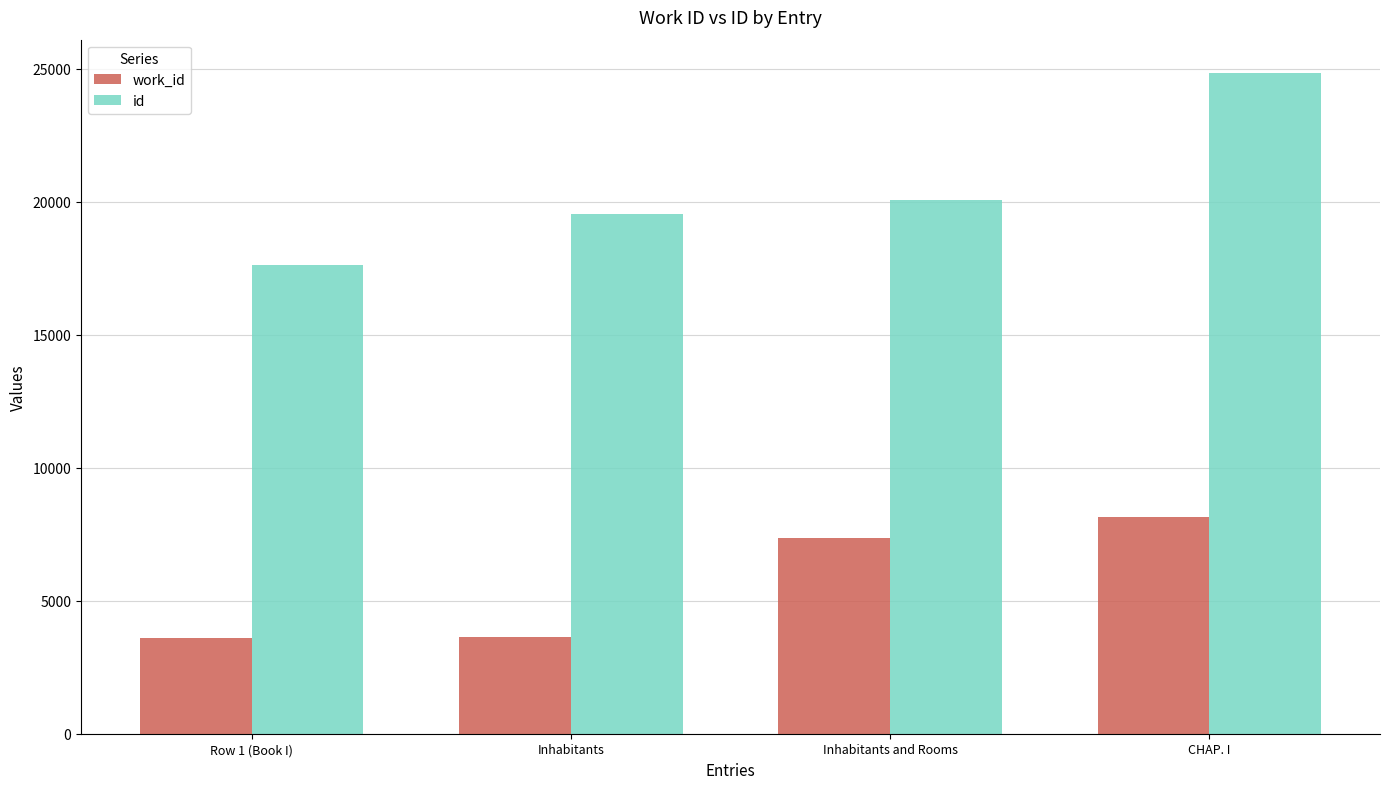

What is the difference between the work_id values at Inhabitants and Rooms and Row 1 (Book I)?

3753